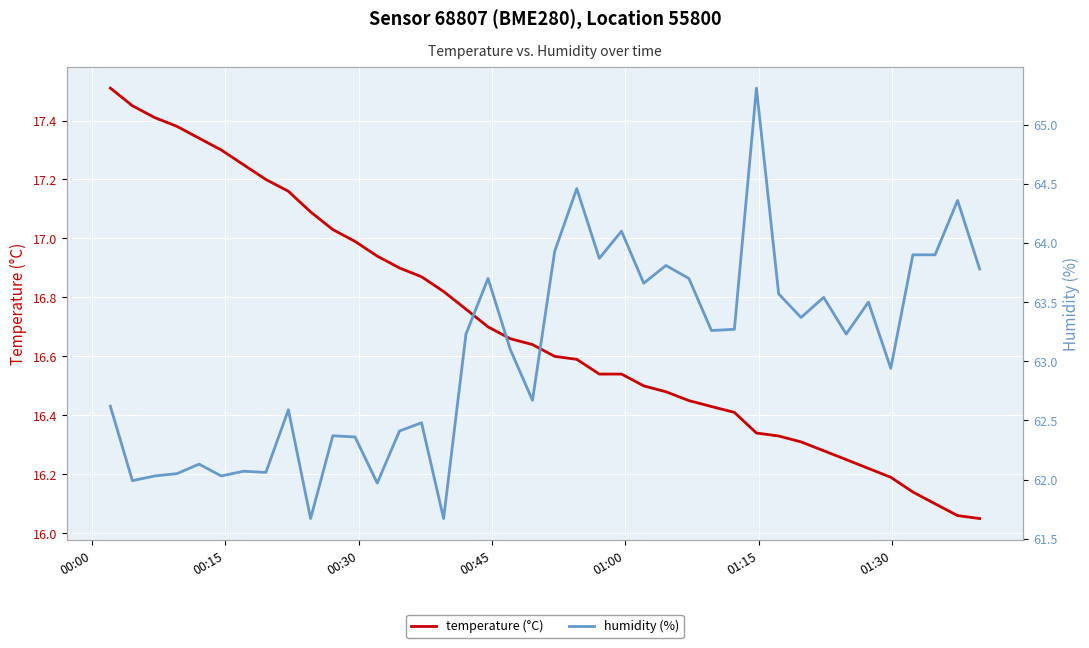

What is the highest value of the temperature (°C) series?

17.5